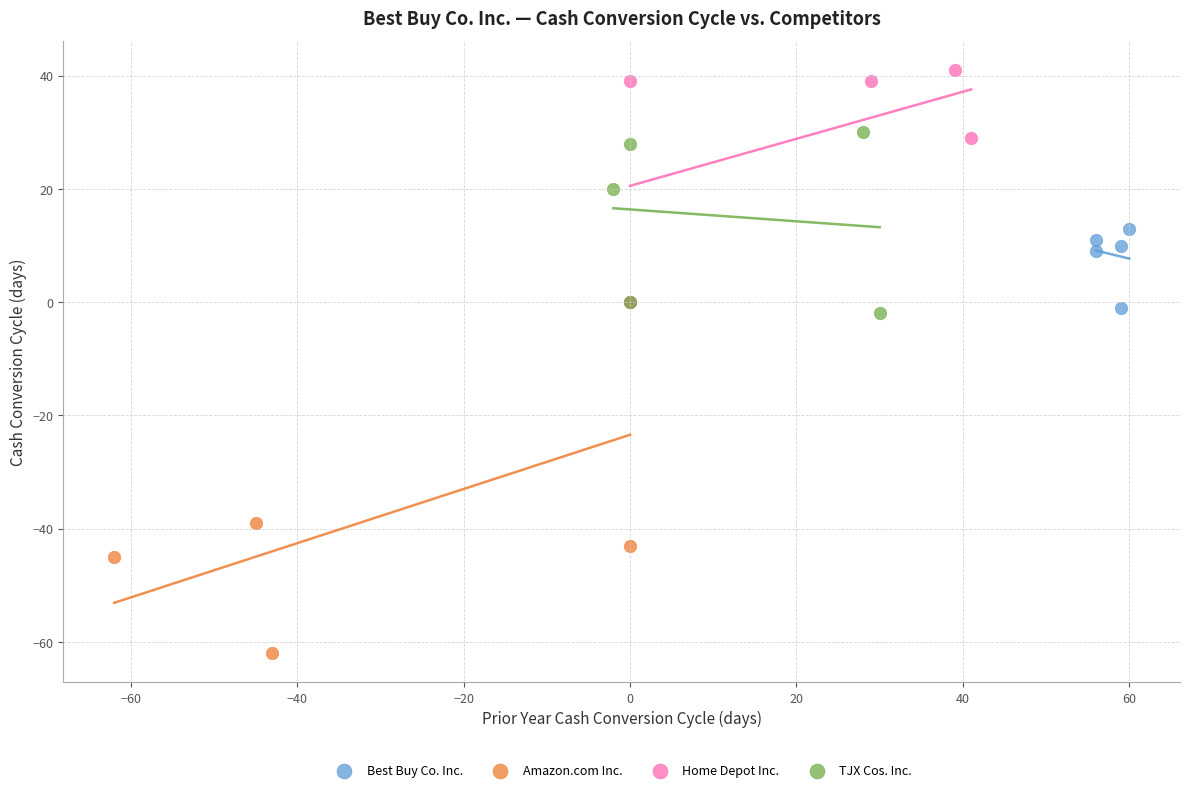

Which series contains the lowest Y value?

Amazon.com Inc.